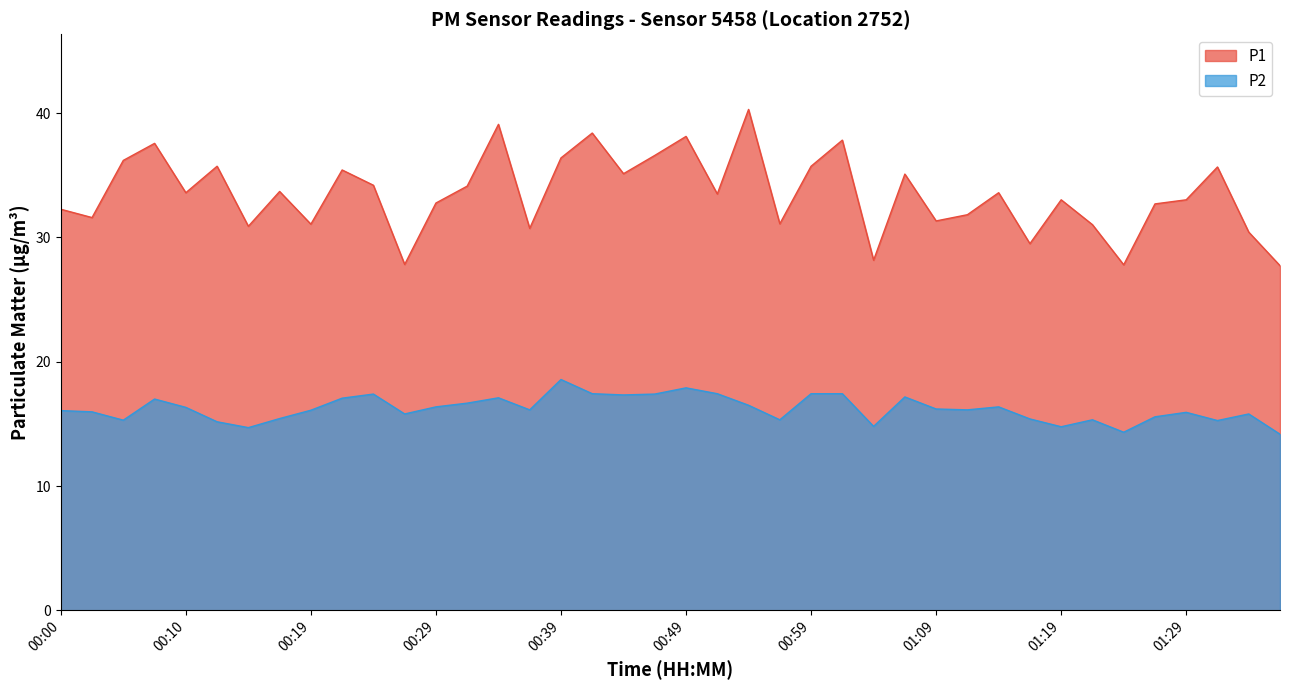

At which category does P1 reach its first local peak?

00:07